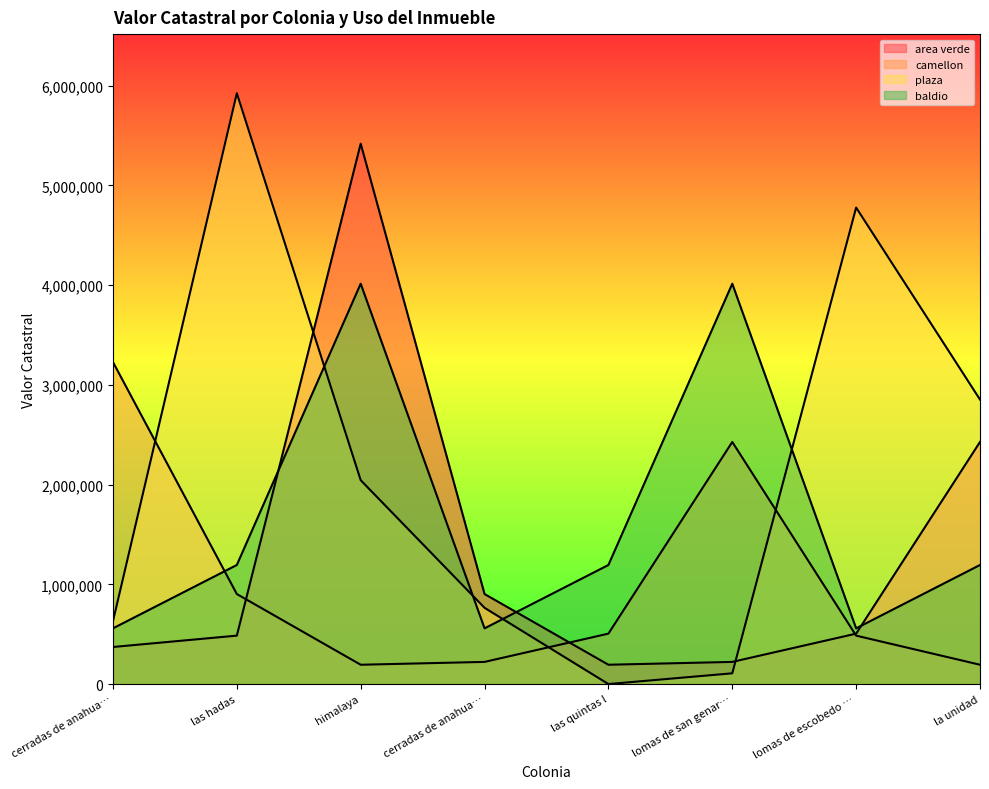

What is the highest value of the camellon series?

3228360